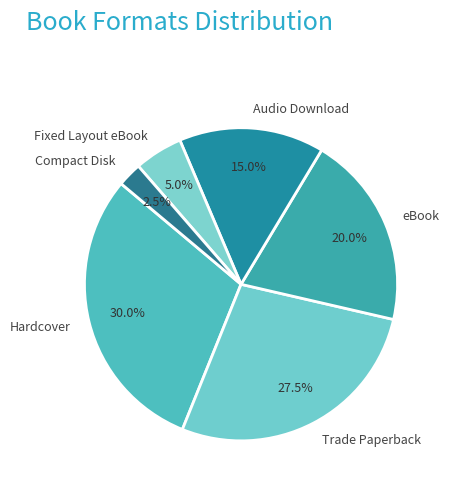

To the nearest percent, what is the average slice percentage?

17%